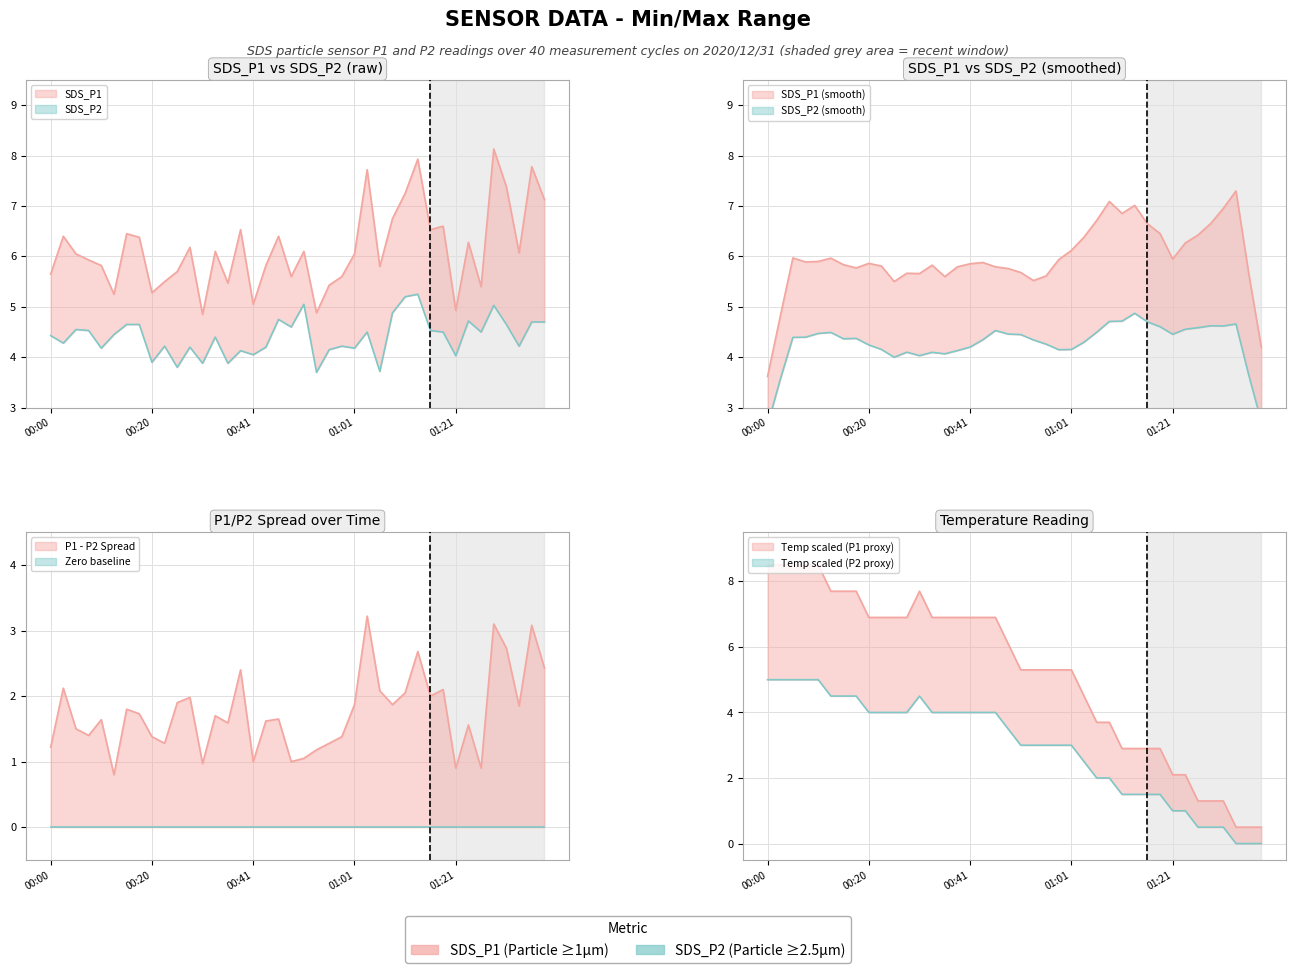

Is the value of Temp at 01:01 greater than the value of SDS_P1 at 00:46?

No